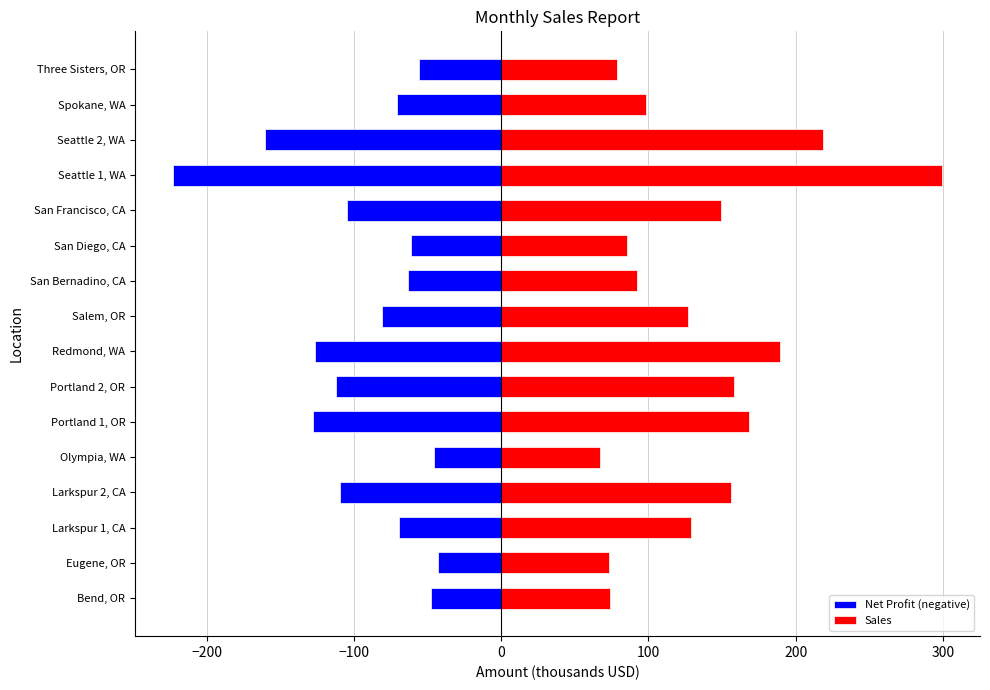

Is it true that Sales equals 293.7 at Redmond, WA?

False